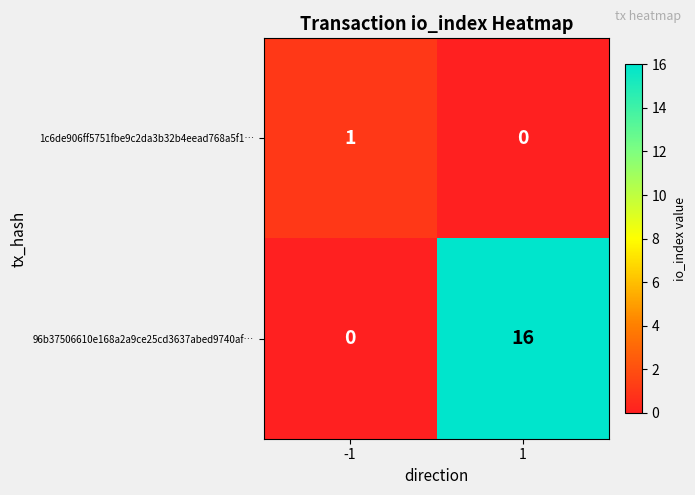

How many positive values does the 1c6de906ff5751fbe9c2da3b32b4eead768a5f1… series have?

1